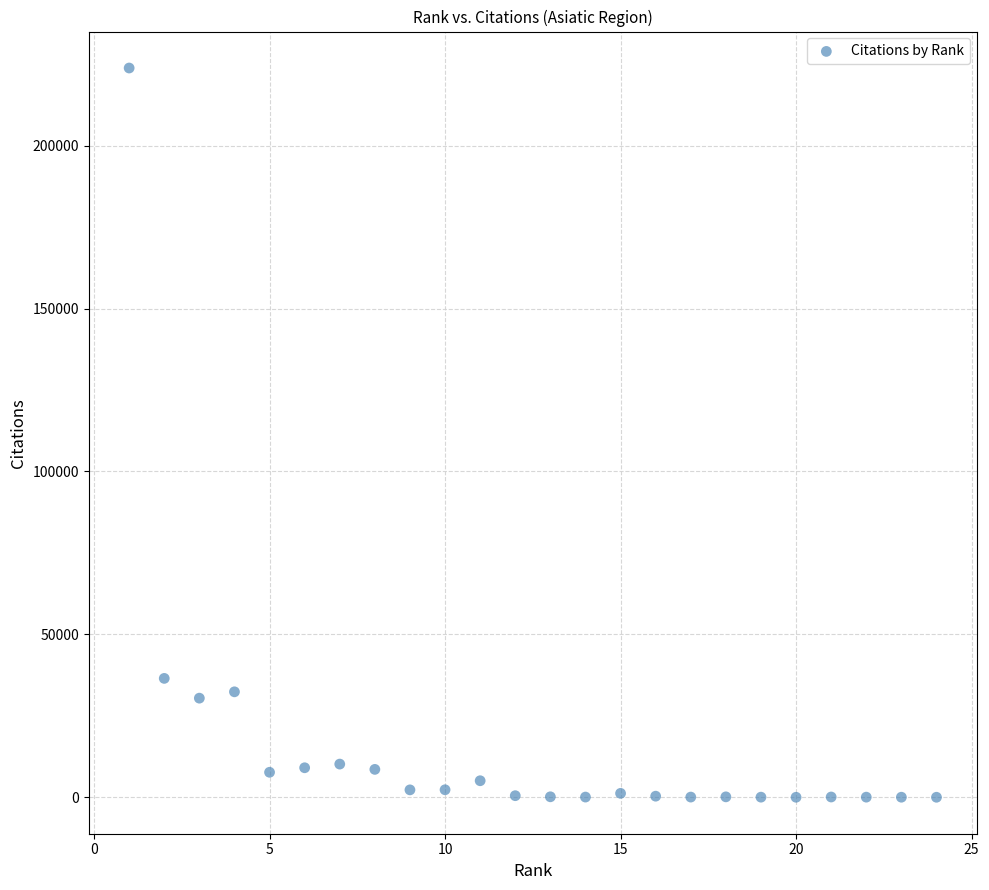

What Y value in the scatter plot is closest to 111916?

36491